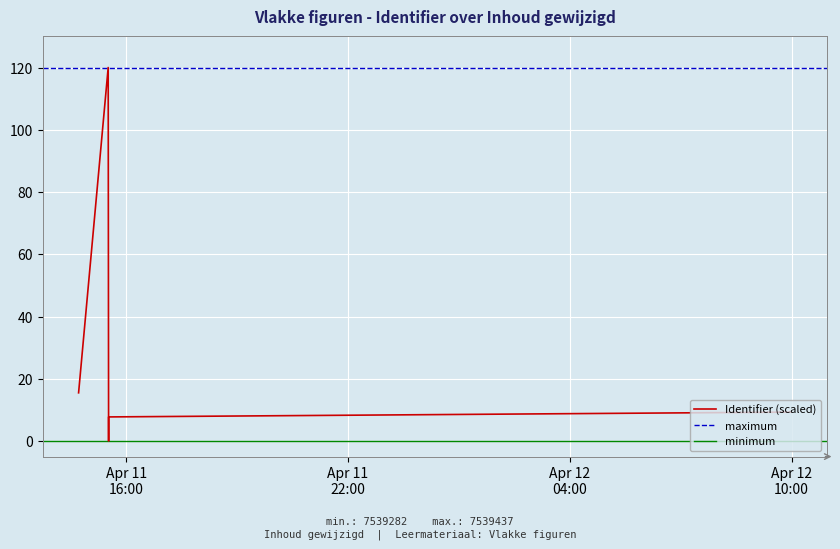

Is this an area chart (filled region under the line)?

No